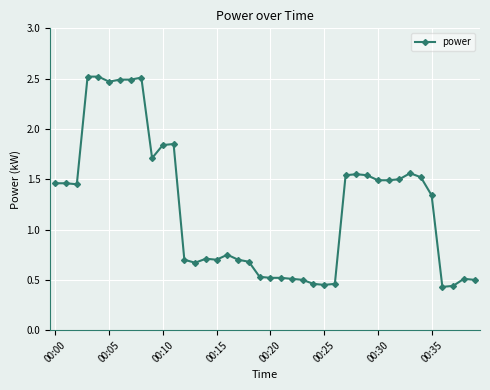

What is the value of the 13th point from the left?

0.7